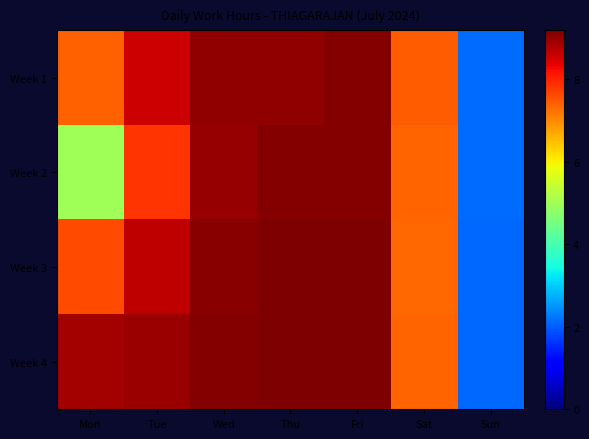

Which has a higher value, Sat or Thu?

Thu